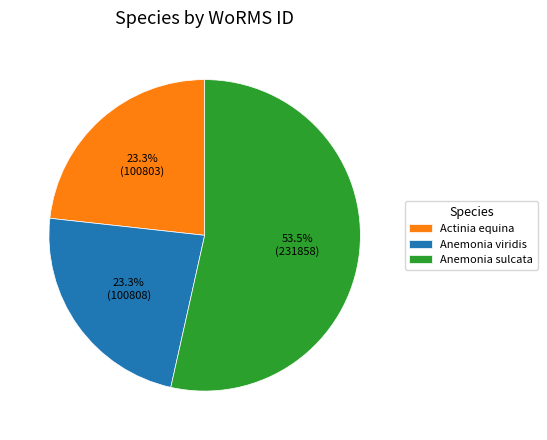

Which category has the biggest portion of the pie?

Anemonia sulcata